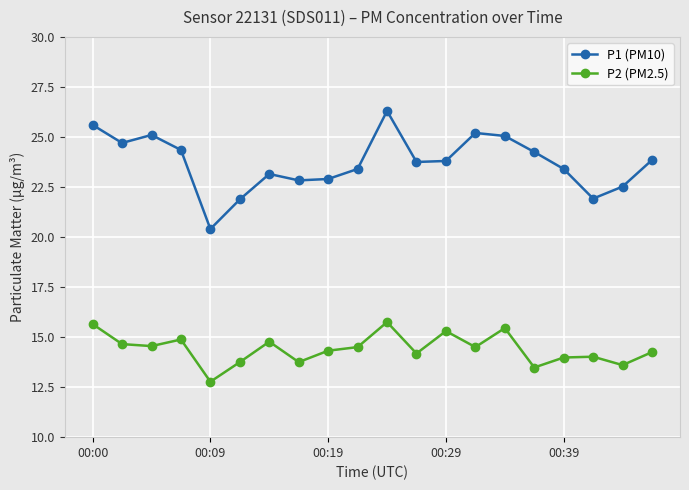

What is the value of the P1 (PM10) point at the 5th from the left?

20.4